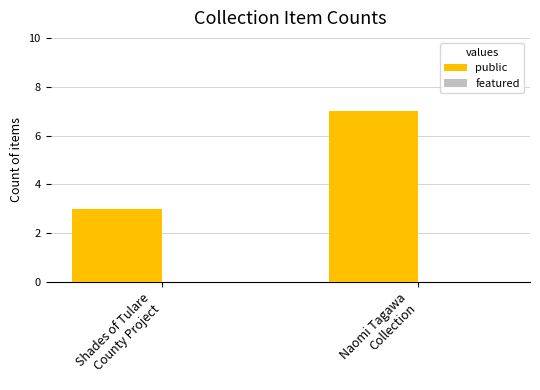

What is the value of the 2nd bar from the left?

7